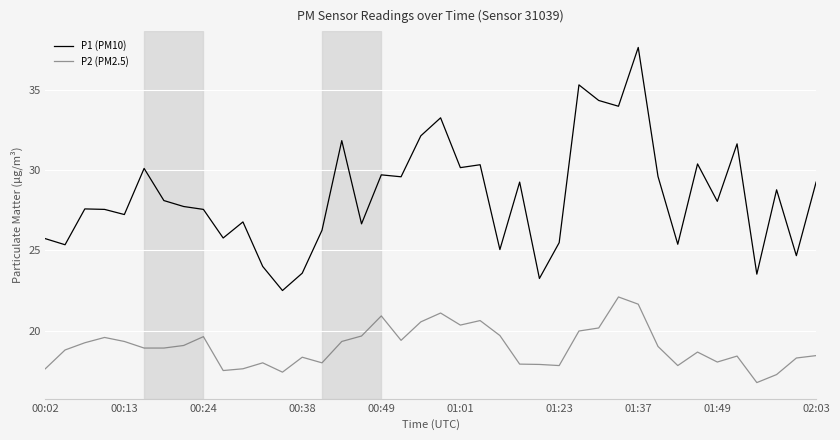

True or false: P1 (PM10) and P2 (PM2.5) cross at least once.

False